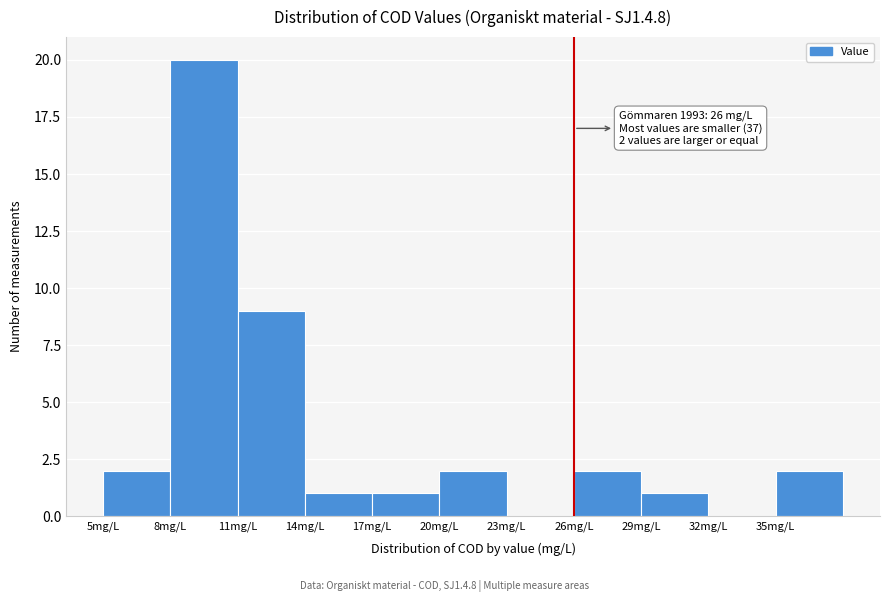

Which range on the x-axis has the tallest bar?

8 to 11